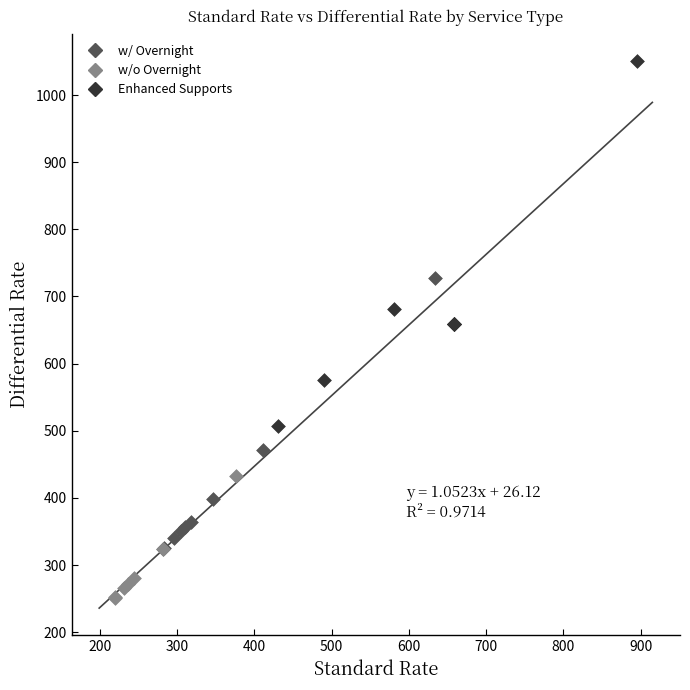

Which series reaches the minimum Y coordinate?

w/o Overnight